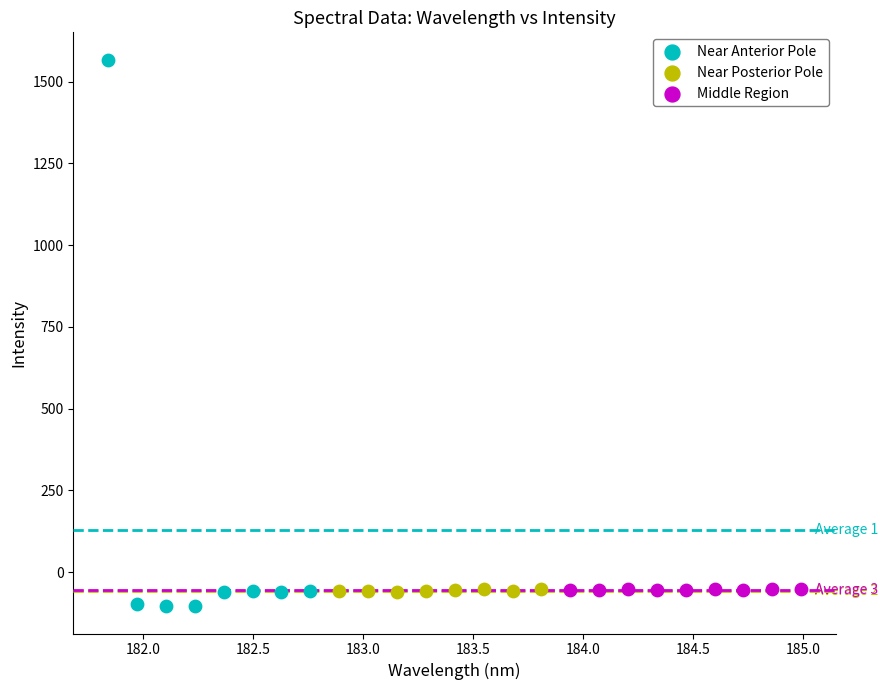

Which series reaches the maximum Y coordinate?

Near Anterior Pole